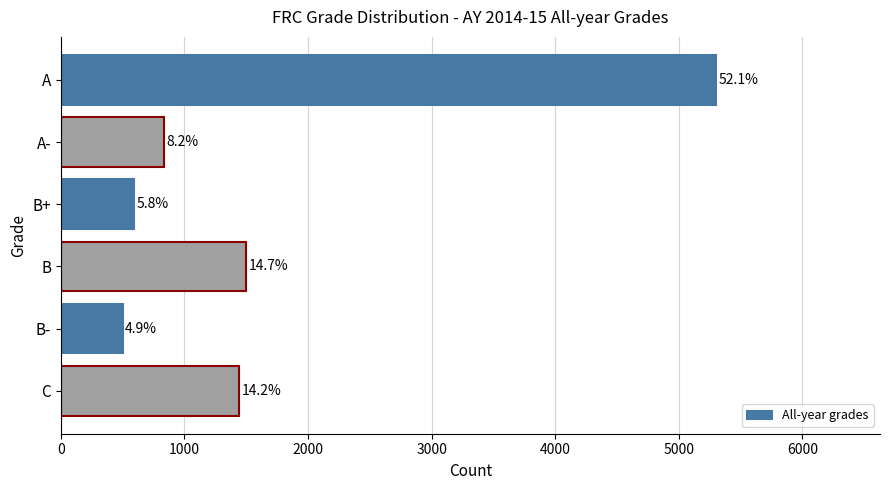

Are the bars horizontal?

Yes